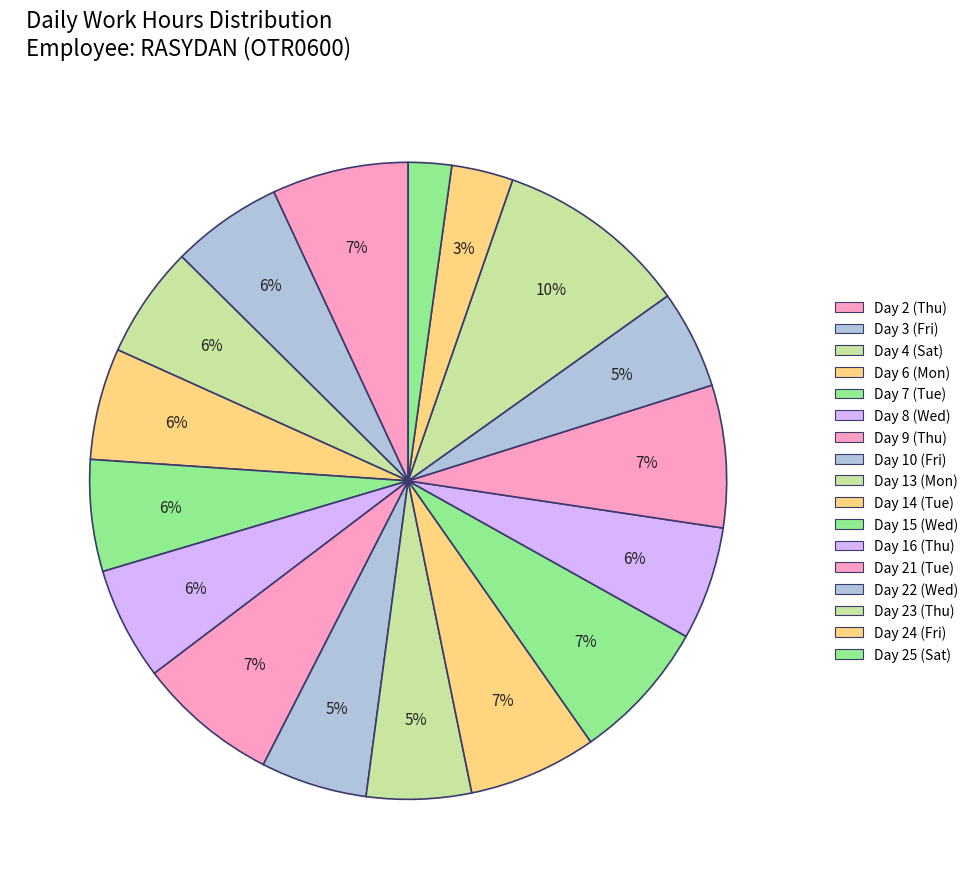

Count the number of slices in the pie.

17